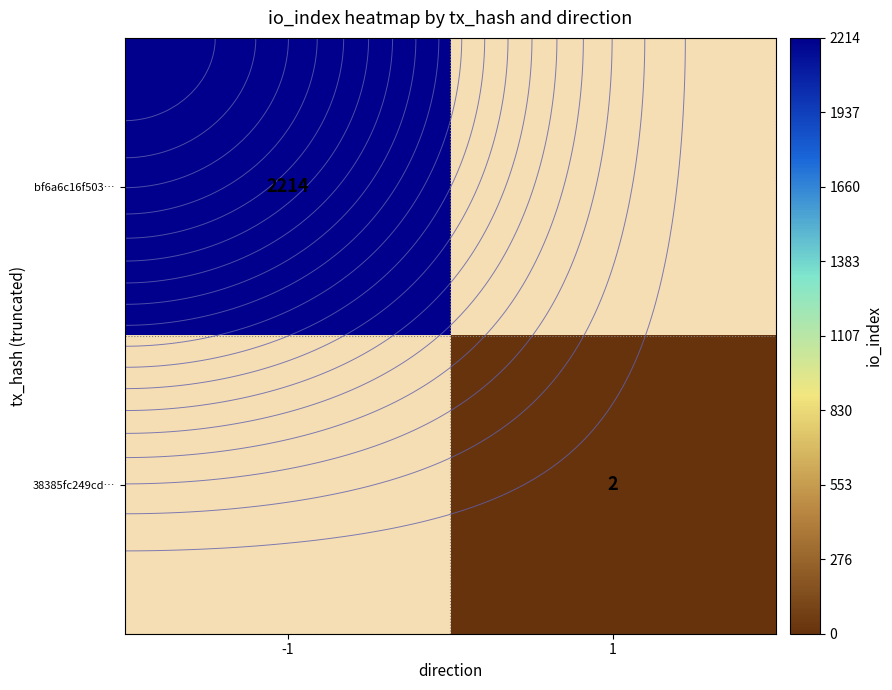

The bf6a6c16f503… series shows 523.0 at -1. True or false?

False